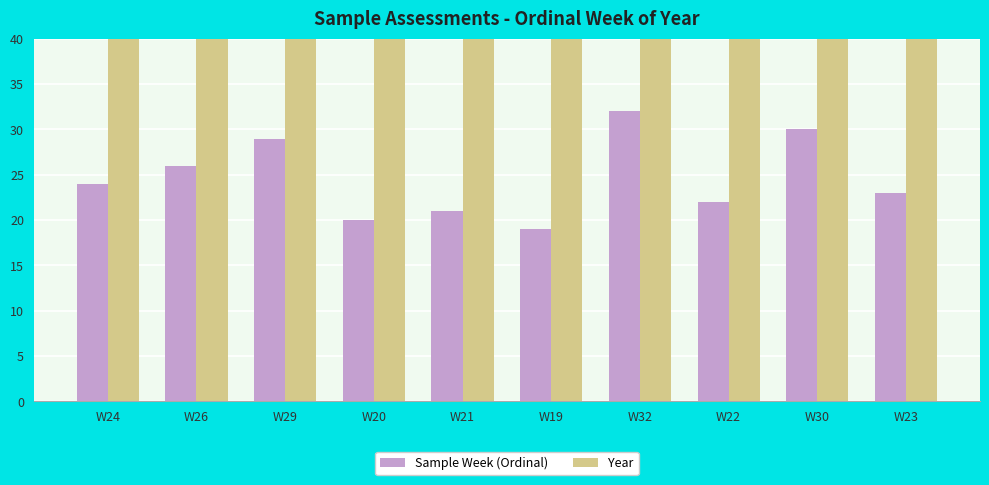

Rank the series by their maximum value, from highest to lowest.

Year, Sample Week (Ordinal)